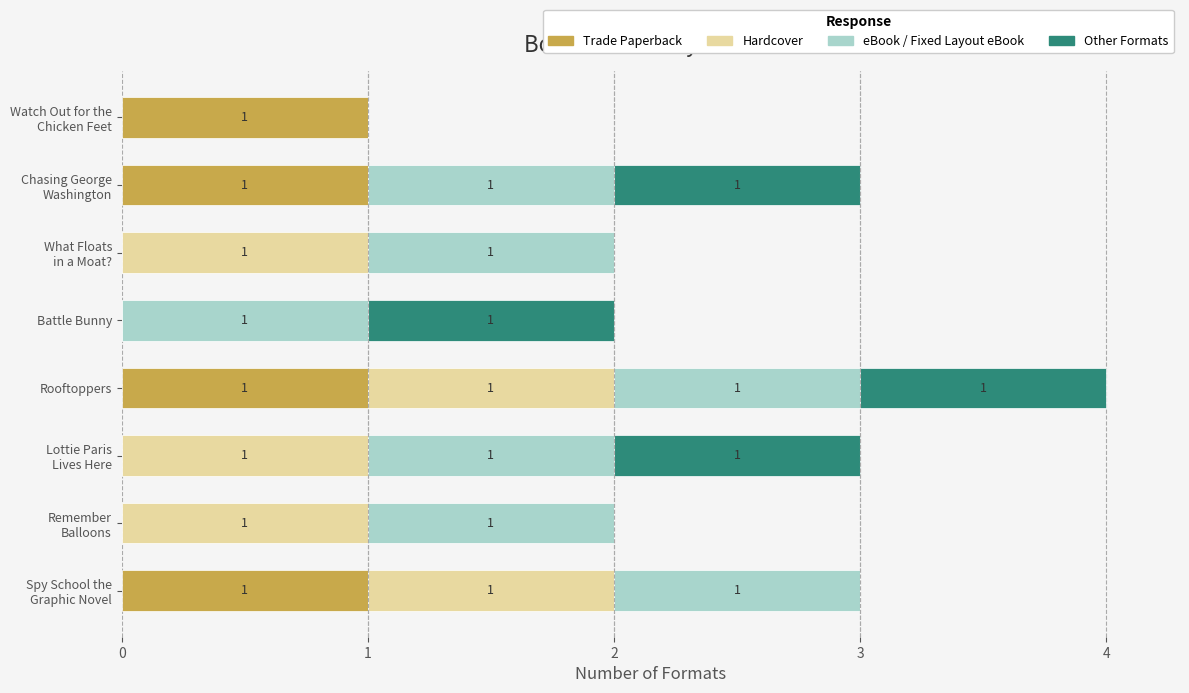

At which category is the sum across all series the highest?

Rooftoppers